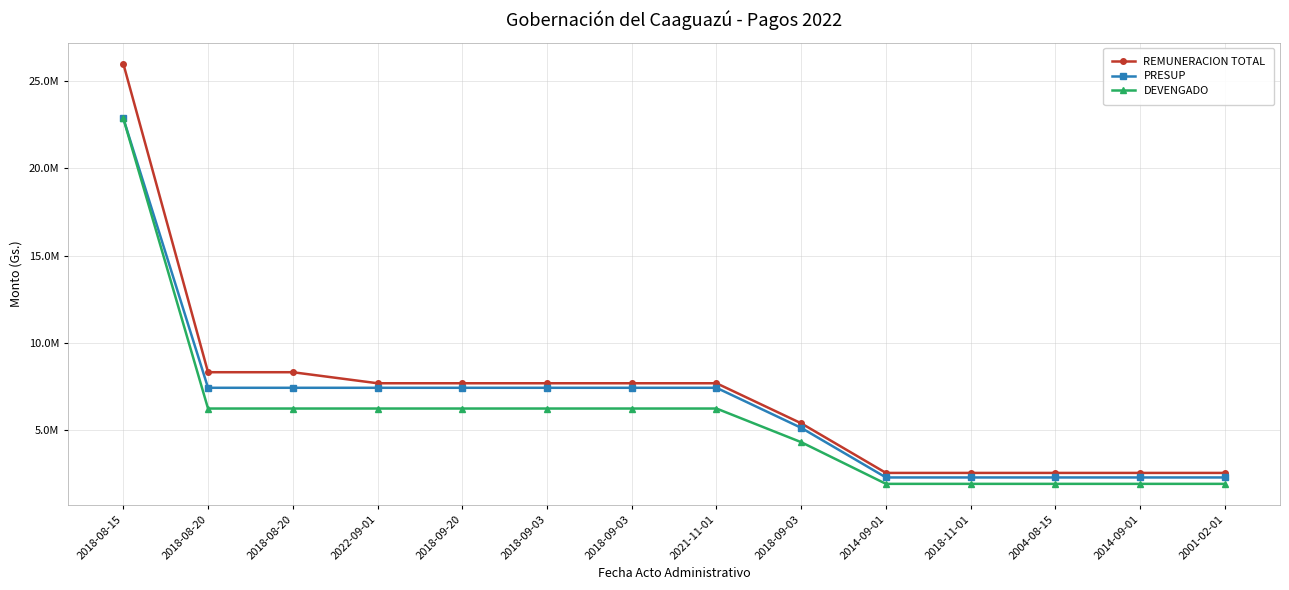

What are all the series names shown in the legend?

REMUNERACION TOTAL, PRESUP, DEVENGADO